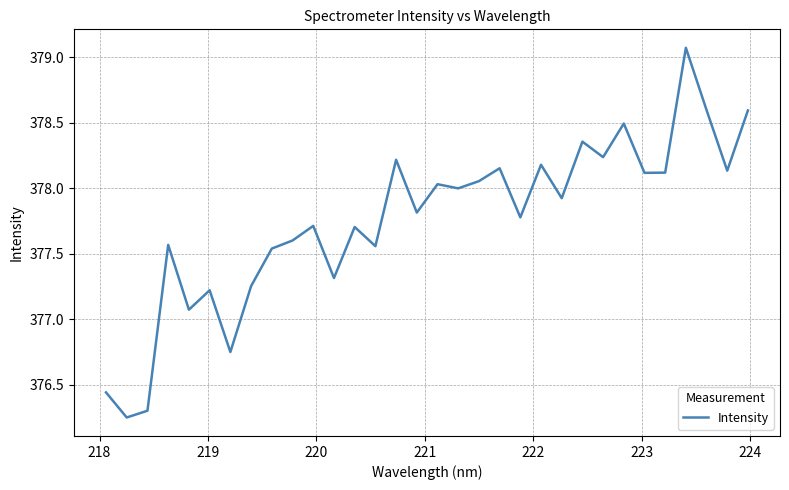

What is the greatest value displayed?

379.1